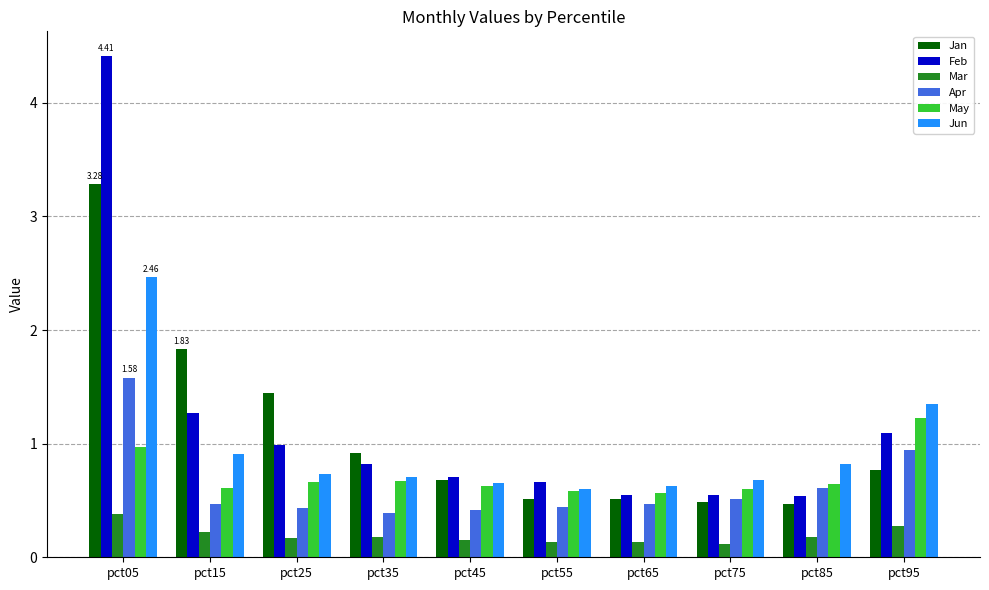

True or false: May has a value of 0.7 at pct25.

True